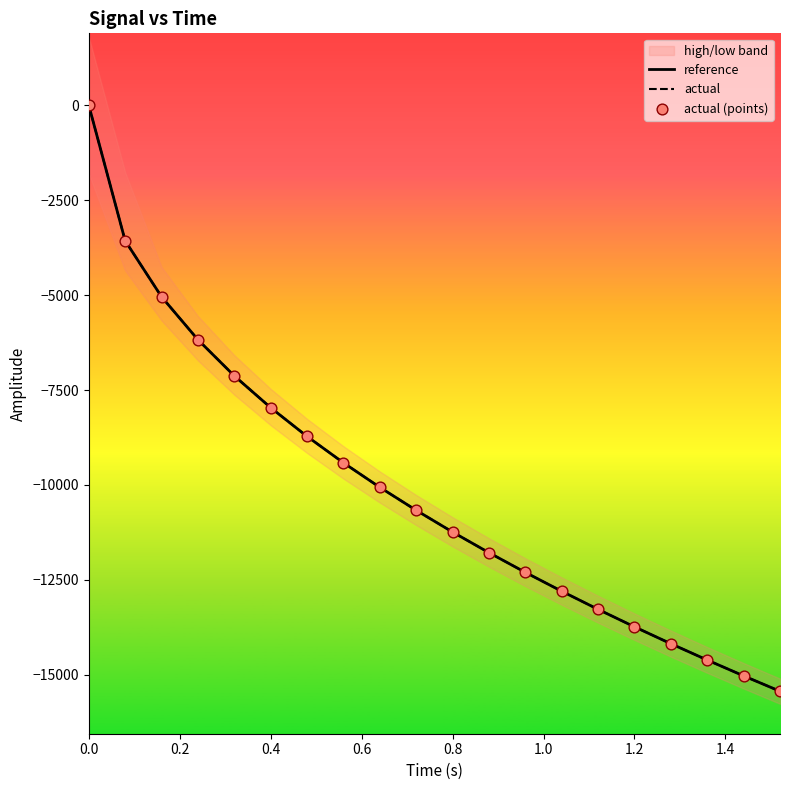

What are all the series names shown in the legend?

reference, actual, actual (points)